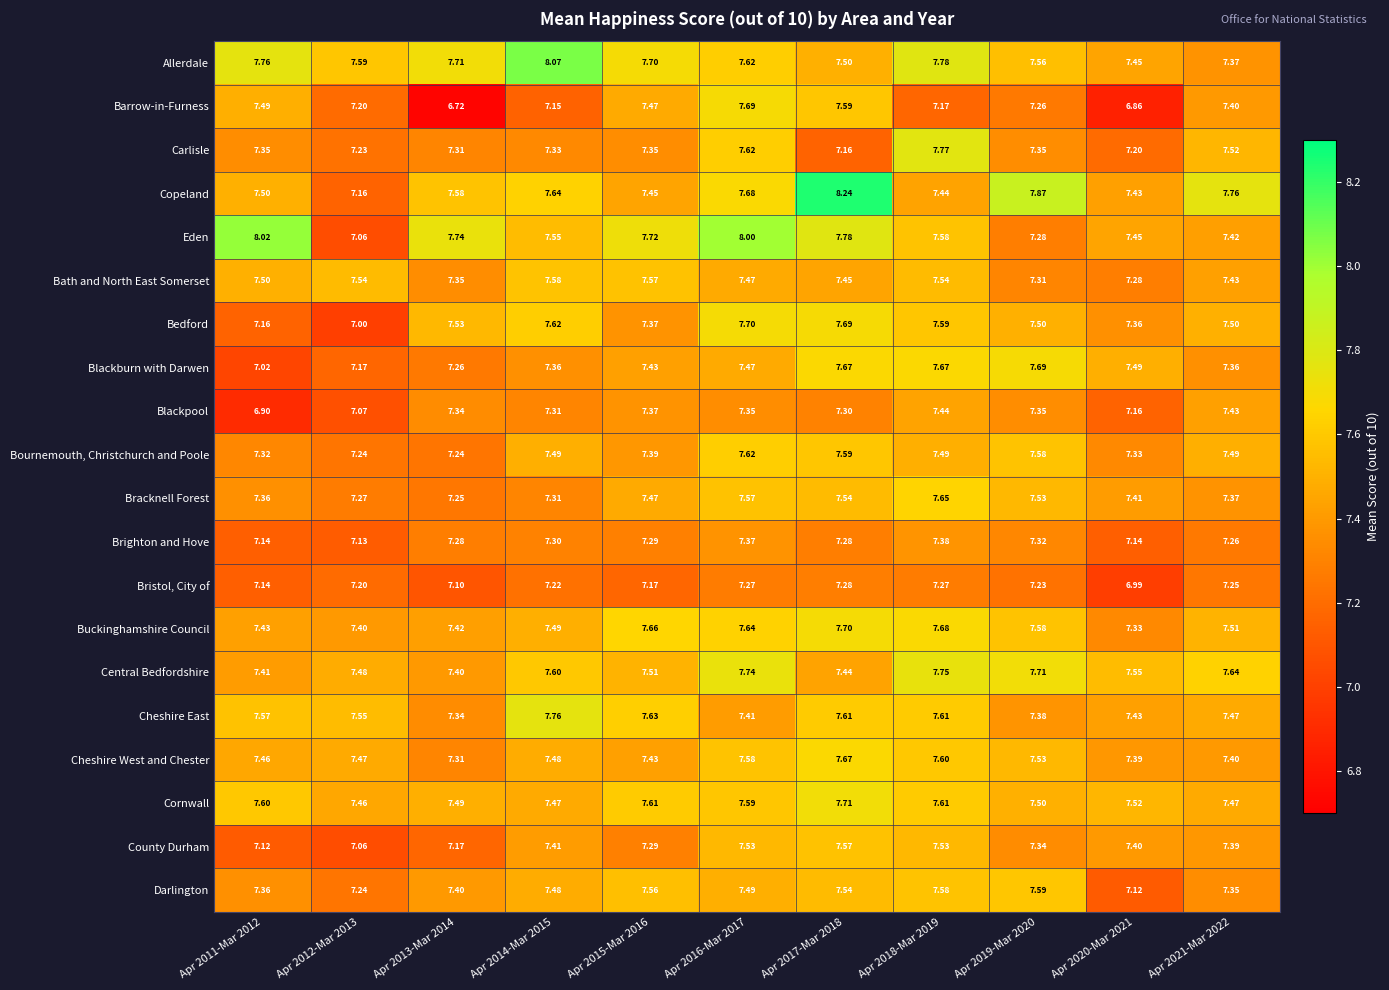

Which series has the widest spread of values?

Copeland